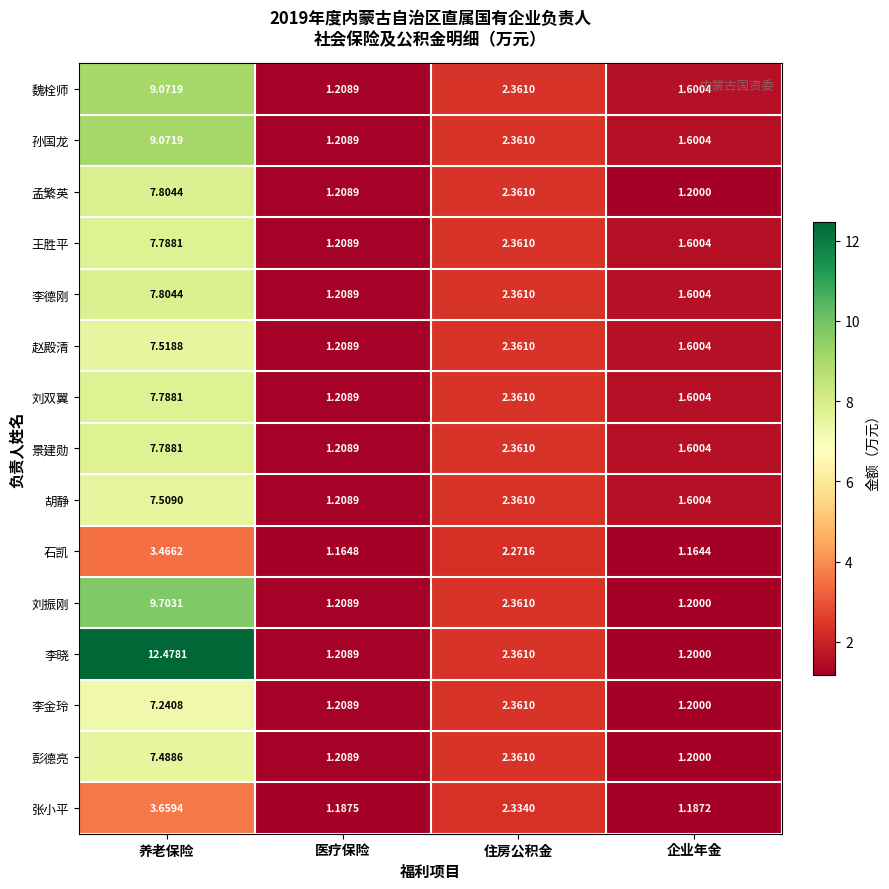

Which series changed the most between 养老保险 and 企业年金?

李晓